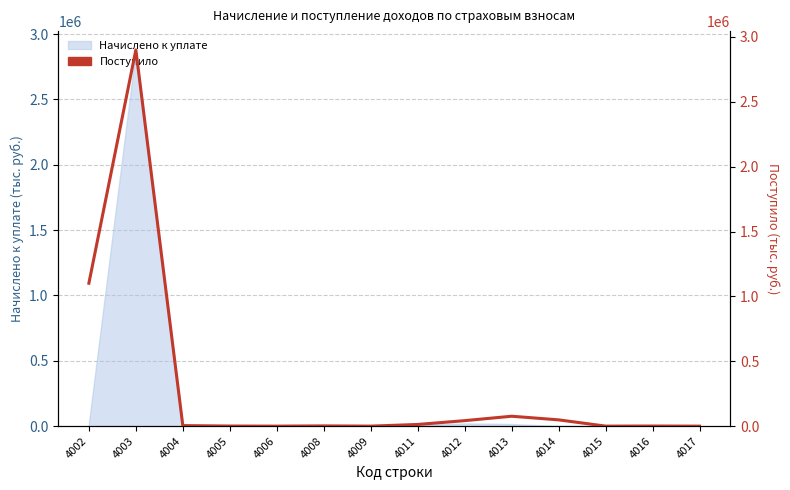

True or false: there are more than 2 points higher than both neighbors.

True